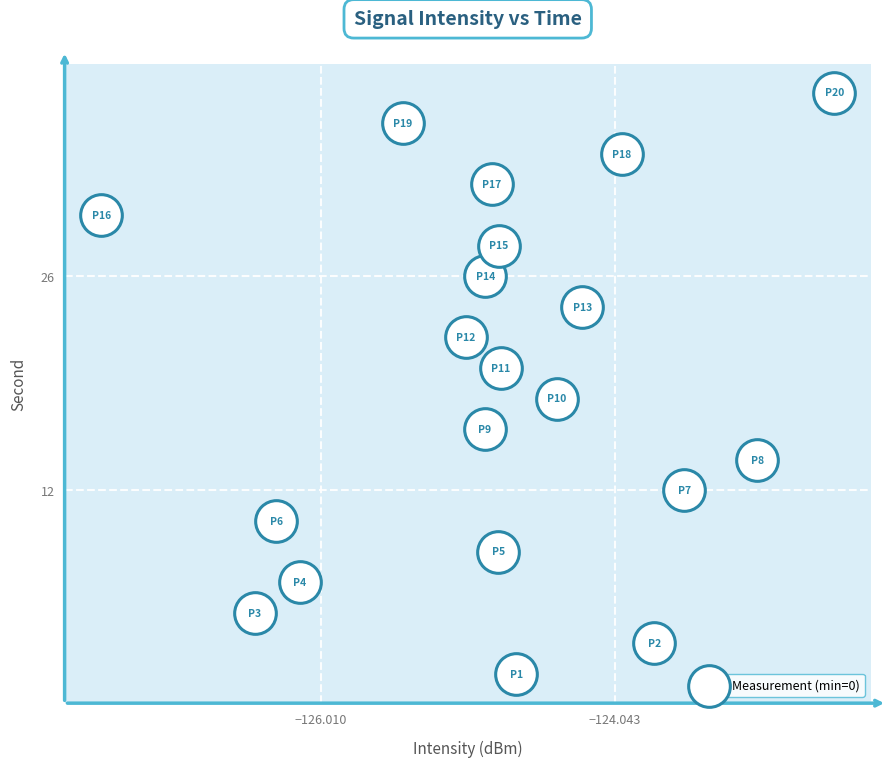

What is the range of Y values (max minus min)?

38